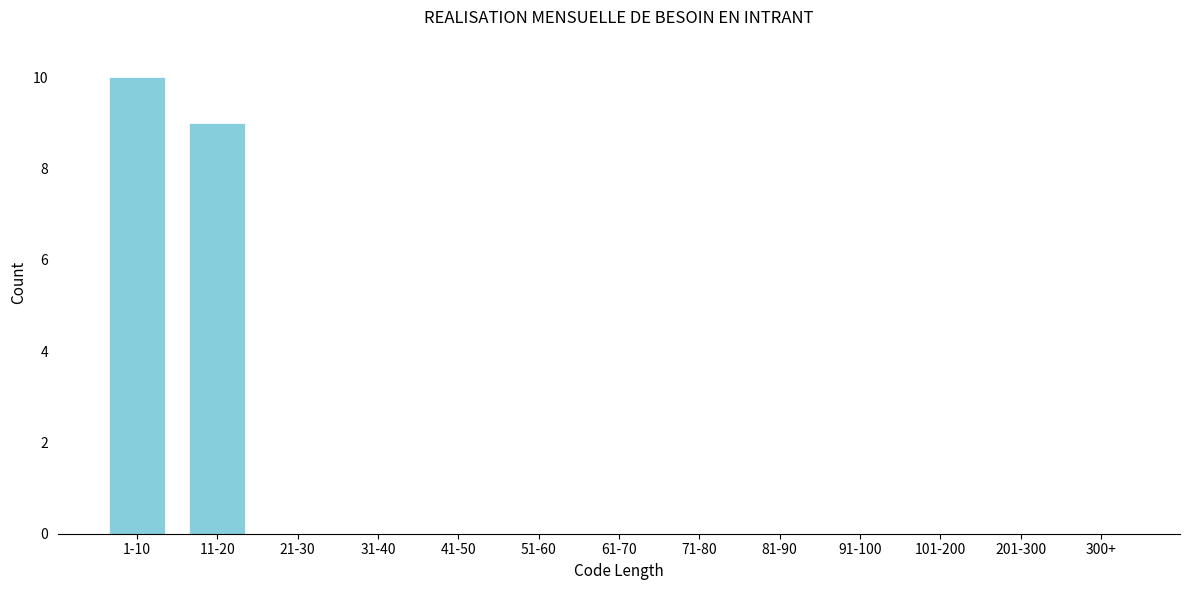

Reading right to left, transcribe all the data shown in this chart.

300+=0	201-300=0	101-200=0	91-100=0	81-90=0	71-80=0	61-70=0	51-60=0	41-50=0	31-40=0	21-30=0	11-20=9	1-10=10